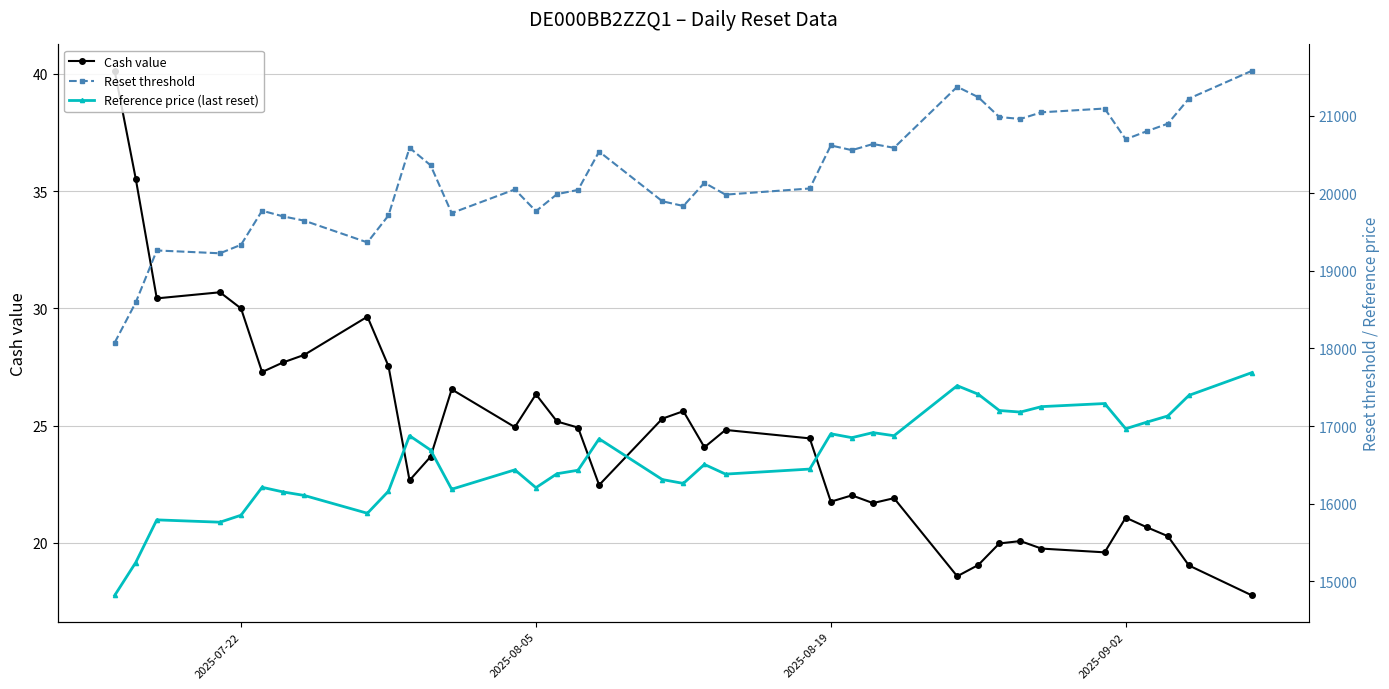

Rank the series by their maximum value, from highest to lowest.

Reset threshold, Reference price (last reset), Cash value